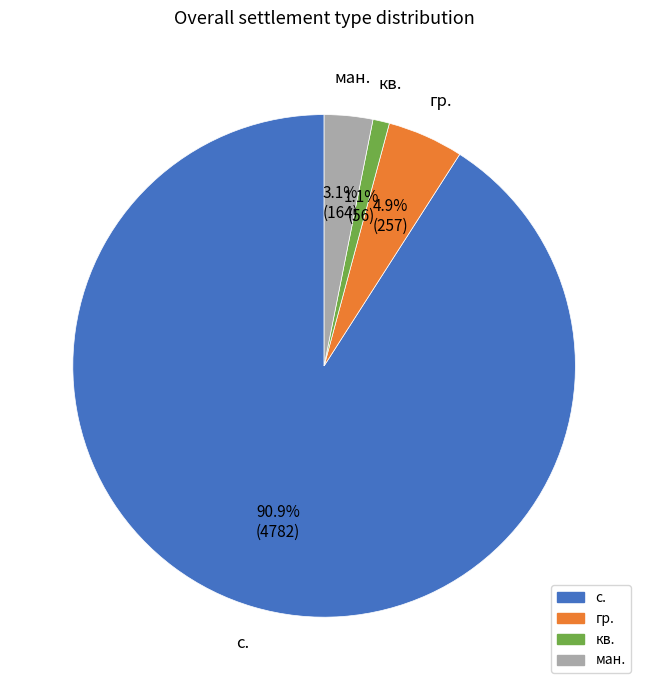

Is there a majority slice in this chart?

Yes